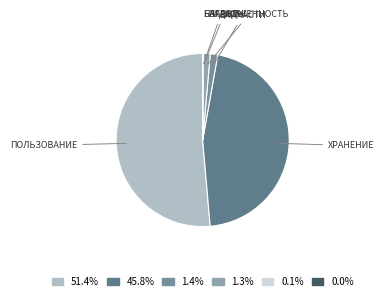

Between ПОЛЬЗОВАНИЕ and ЗАДОЛЖЕННОСТЬ, which is larger?

ПОЛЬЗОВАНИЕ